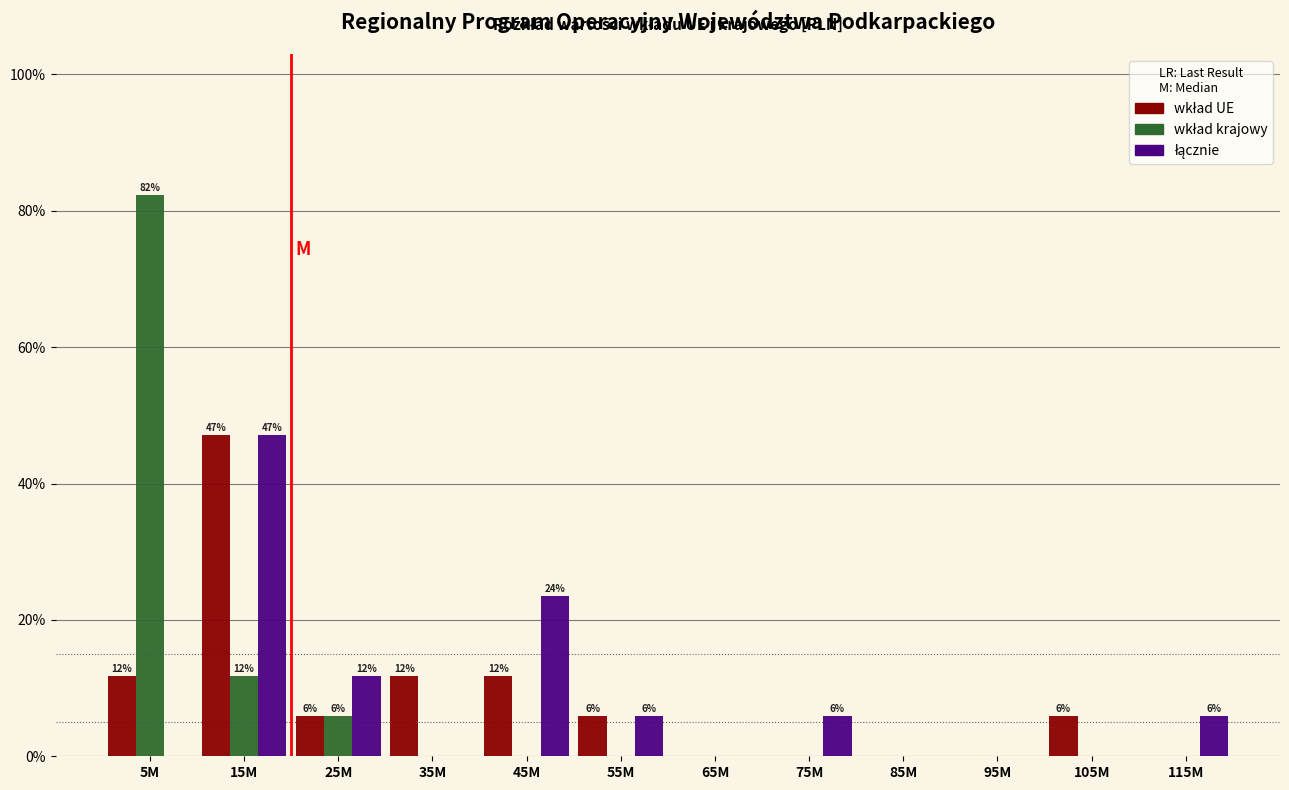

What is the total value across all series at 55M?

11.8